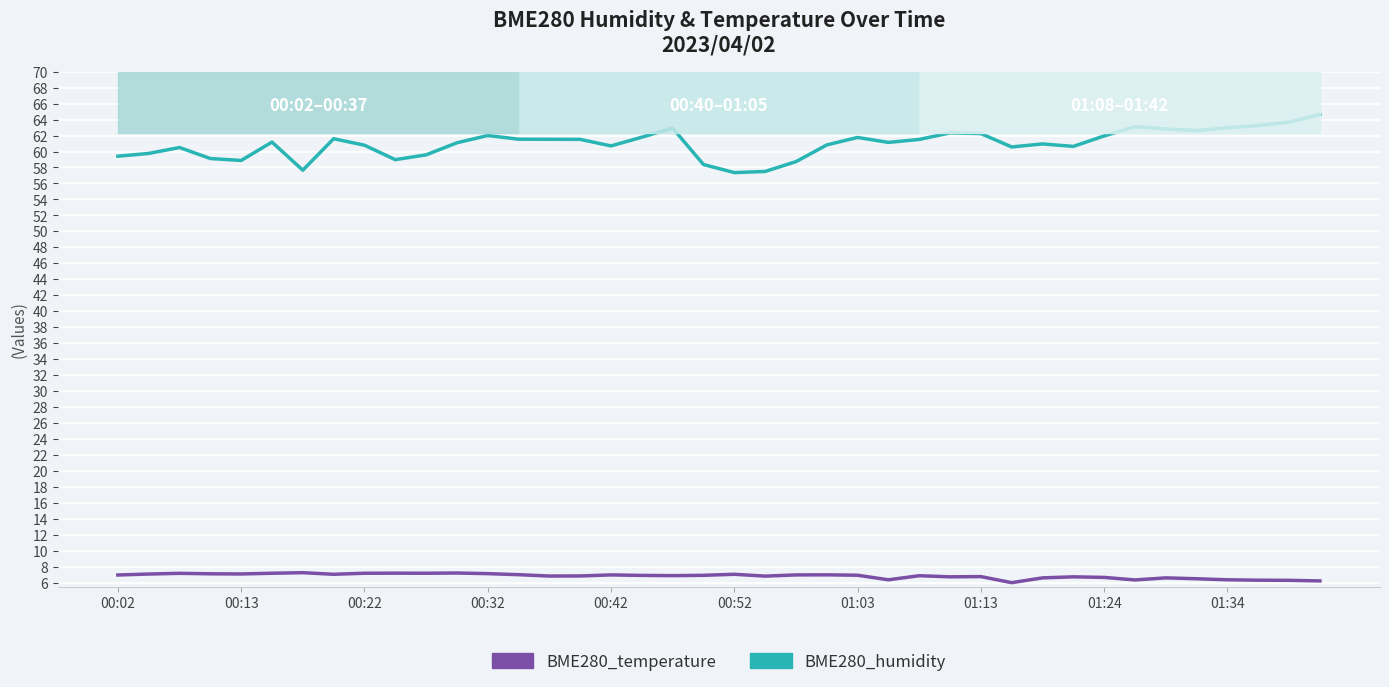

In BME280_temperature, how many points are lower than both neighbors (excluding endpoints)?

10